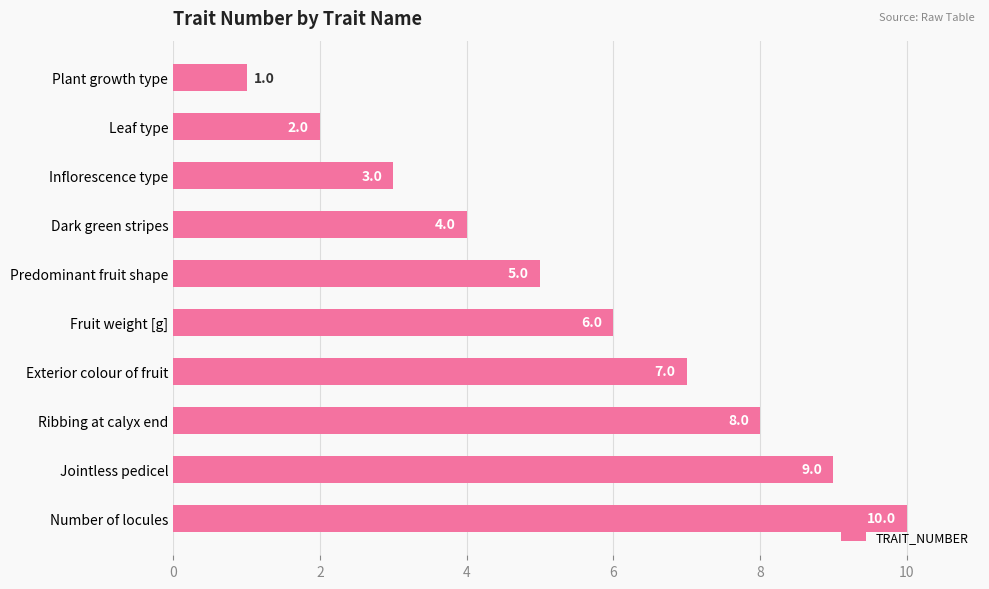

What is the average value?

6